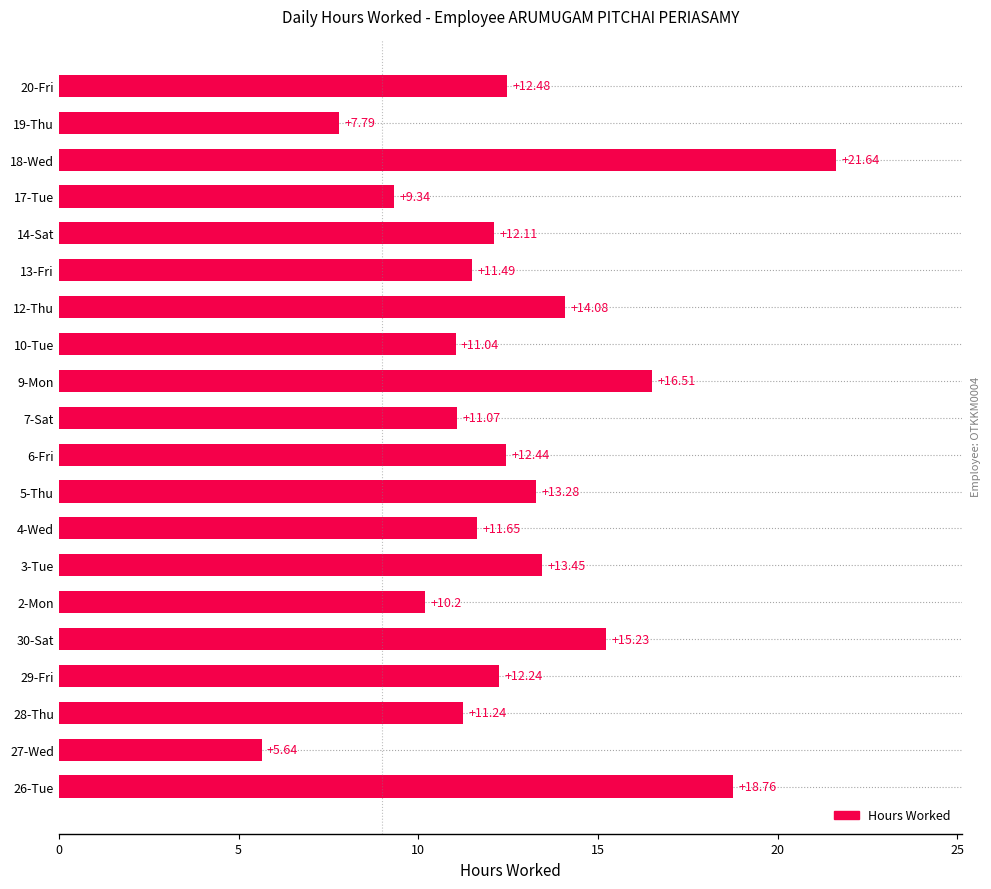

What is the difference between the maximum and minimum values?

16.0